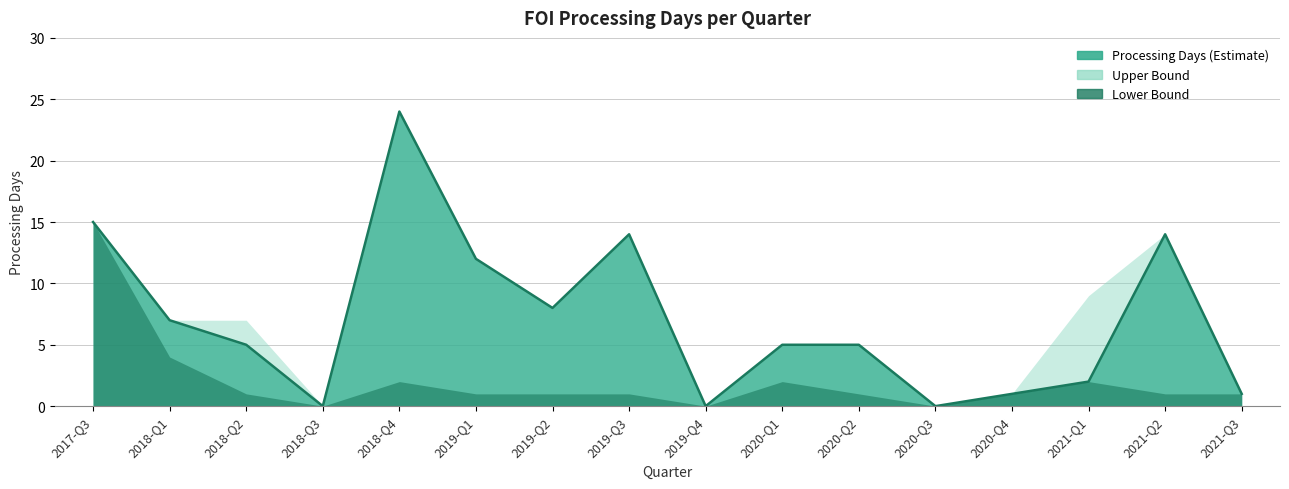

What is the value of the Lower Bound point at the 5th from the left?

2